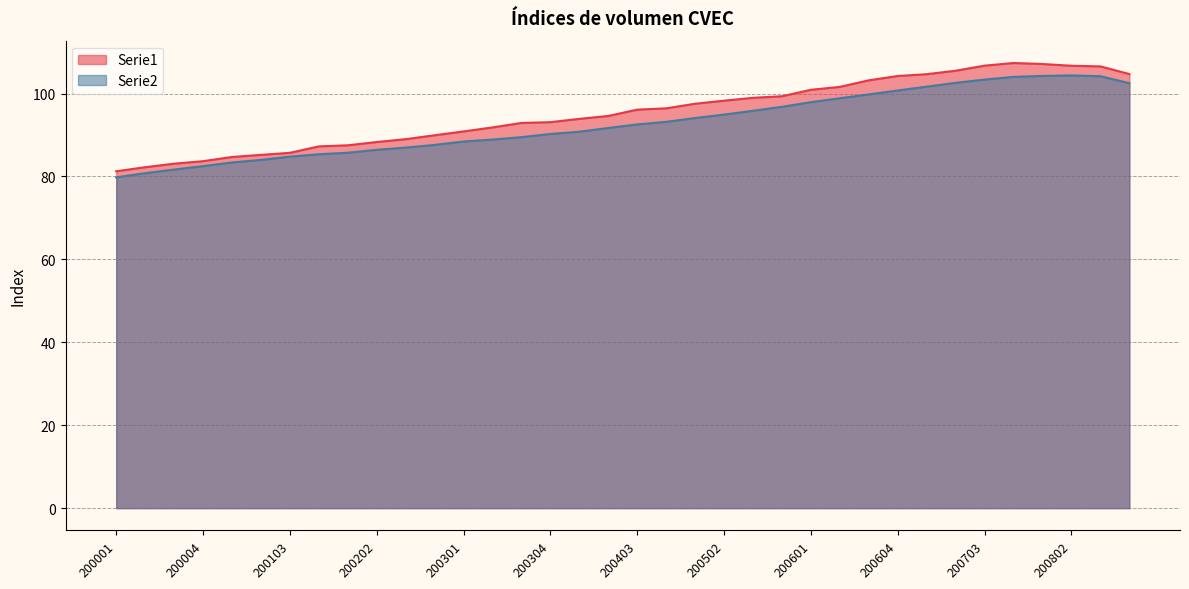

What is the sum of all Serie2 values?

3340.2